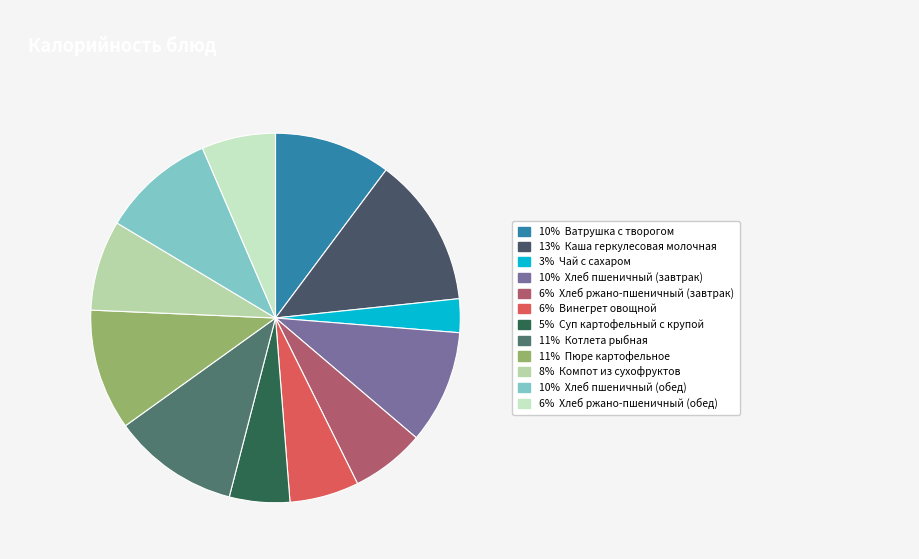

What is the smallest slice in the pie chart?

Чай с сахаром